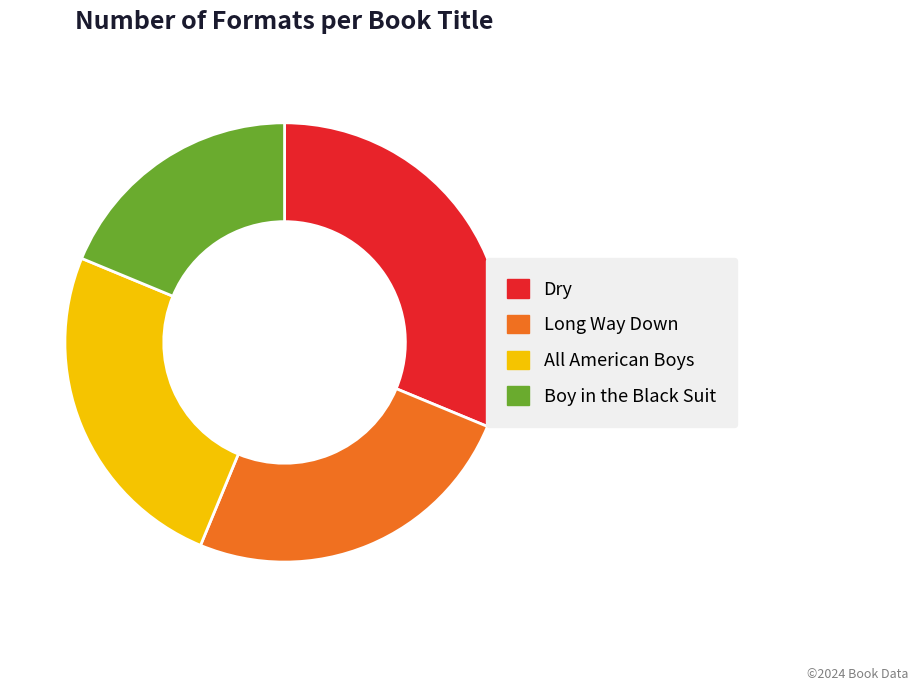

Which slice is the largest?

Dry